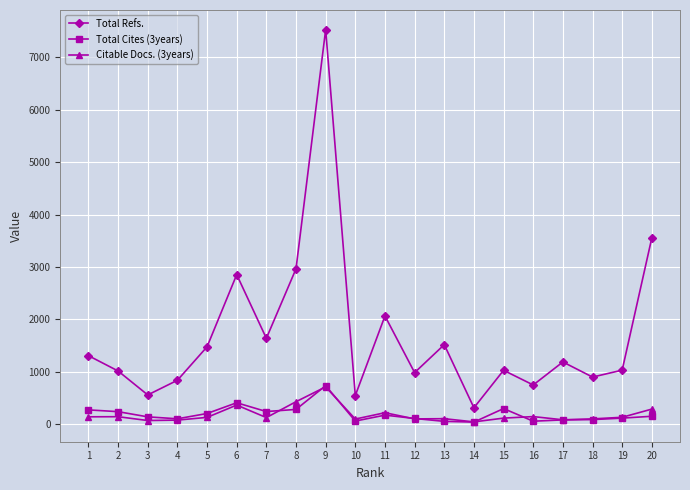

Where is the first local maximum for Total Refs.?

6